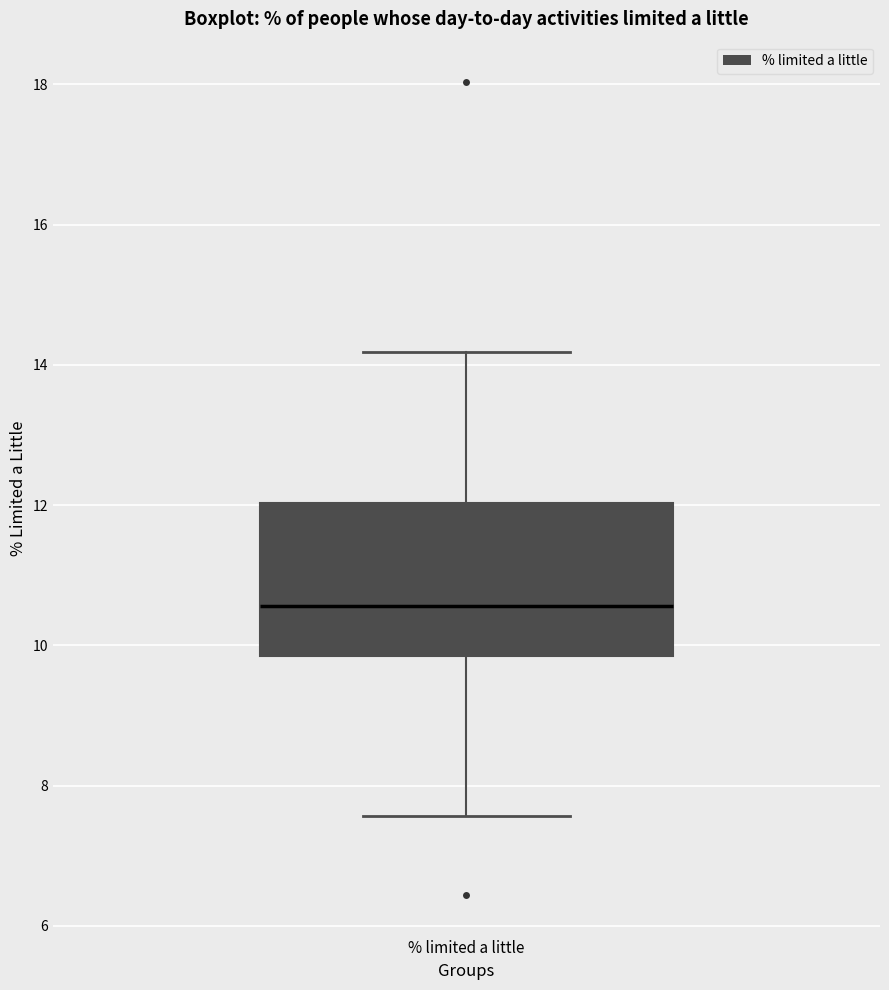

Read this box plot against the y-axis: the position of the median line, the range covered by the box, and the ends of both whiskers. The values are not printed on the chart, so give them approximately, as read against the axis.

median 10.6, box 9.8 to 12.0, whiskers 7.6 to 14.2